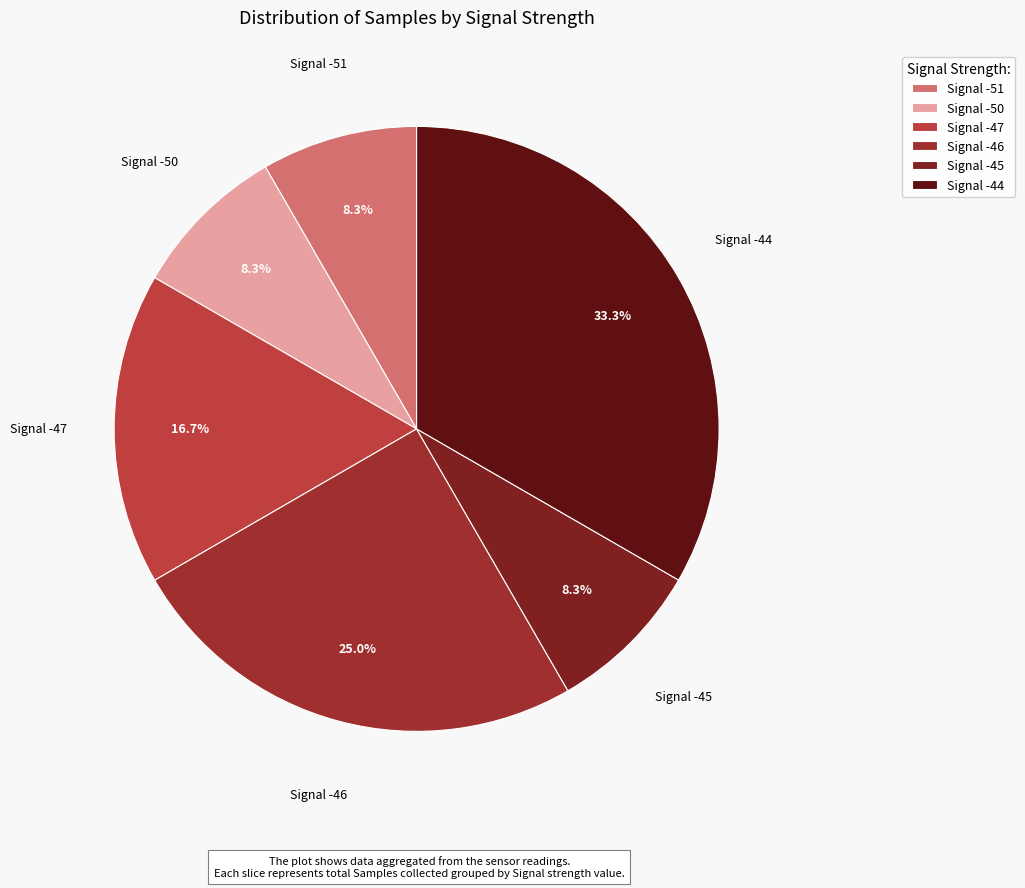

How many segments does this pie chart have?

6